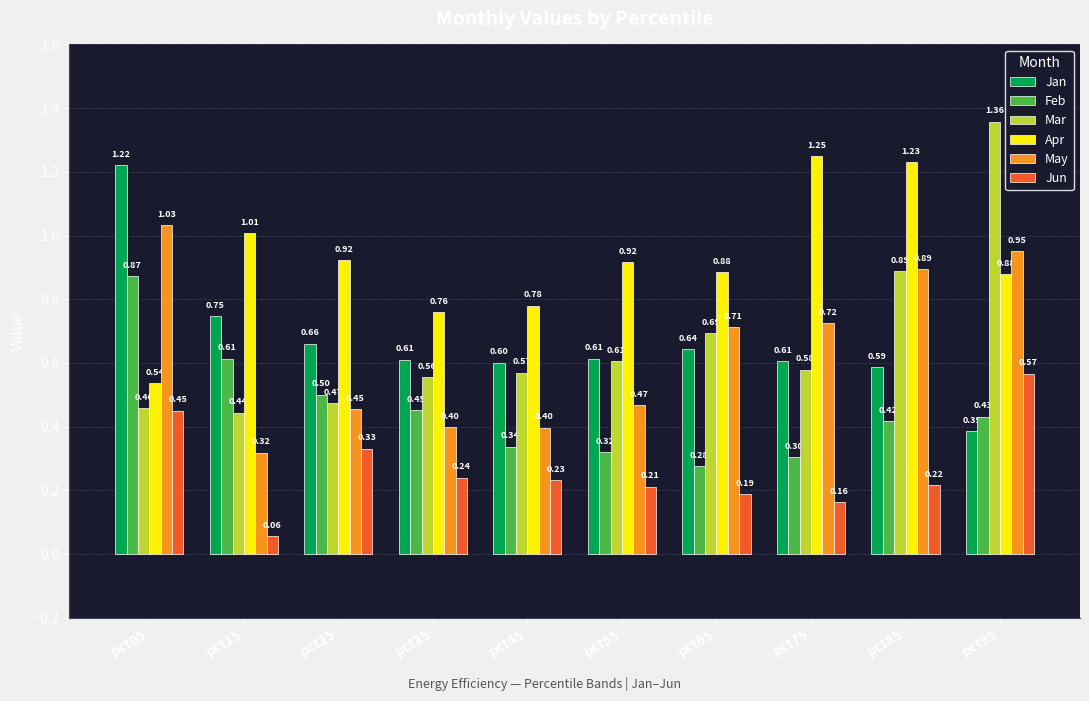

How many distinct data groups are displayed?

6